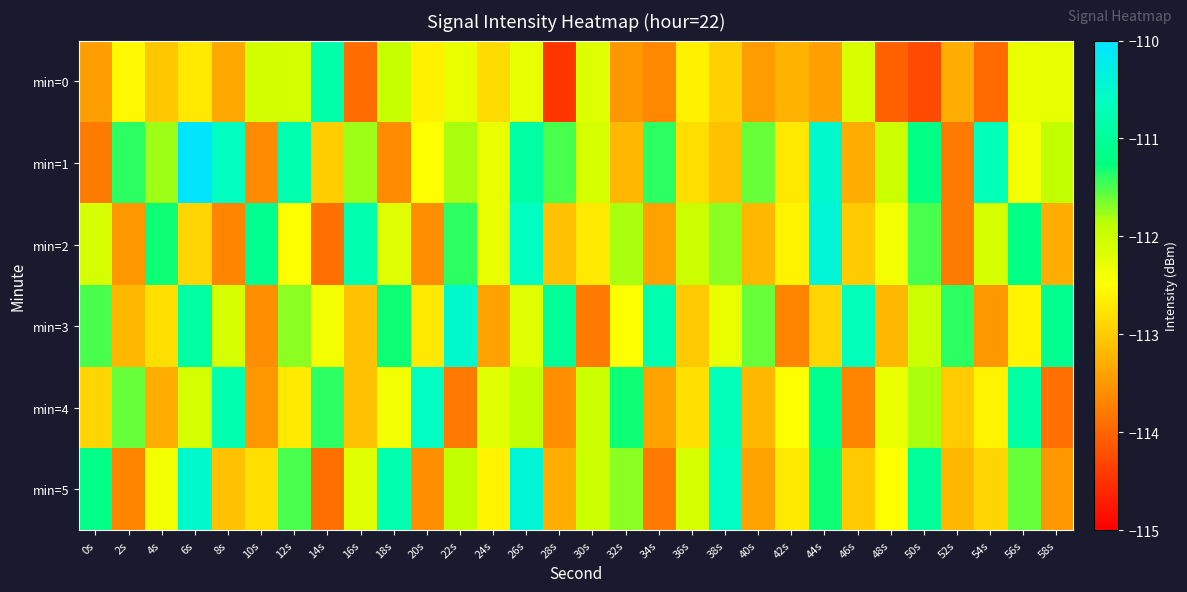

What is the total value across all series at 4s?

-674.6